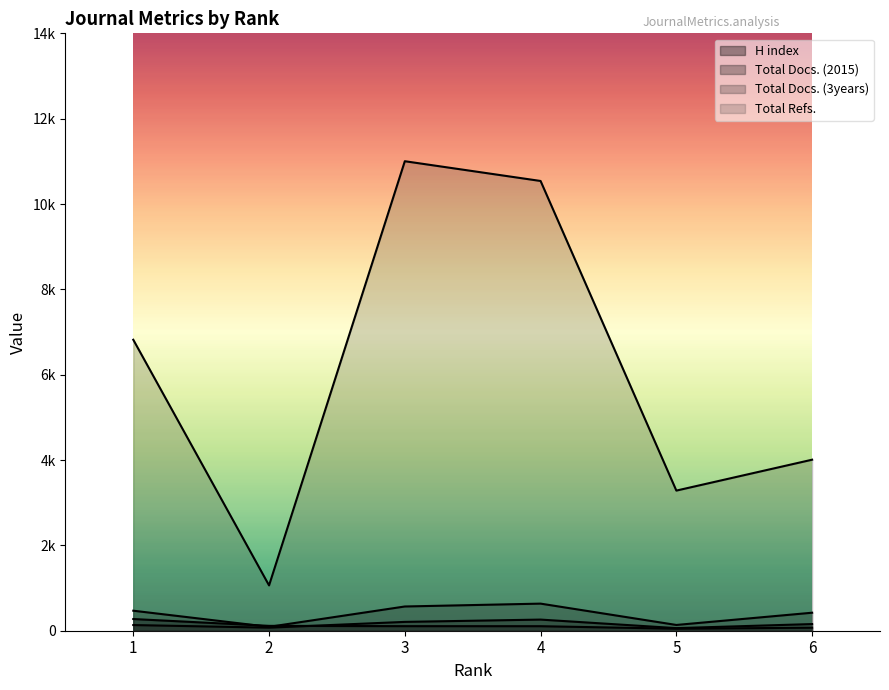

Which series has the largest range (max minus min)?

Total Refs.